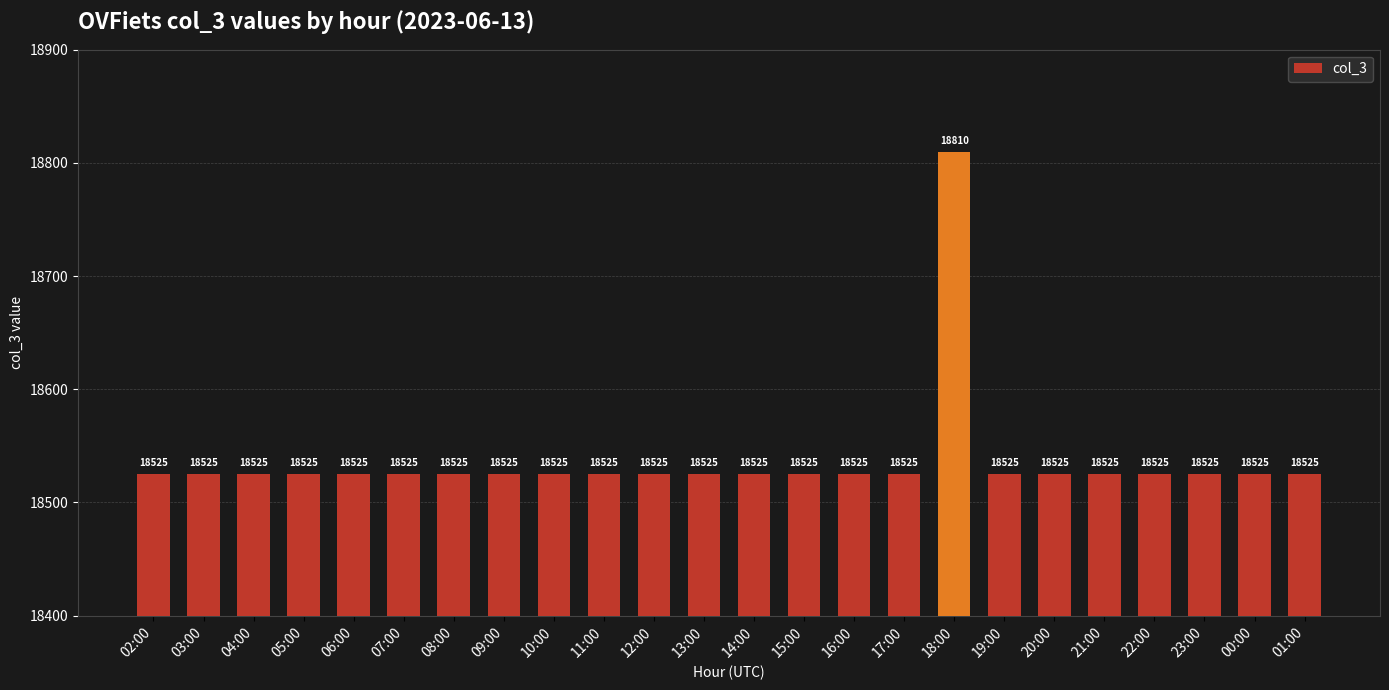

What is the greatest value displayed?

18810